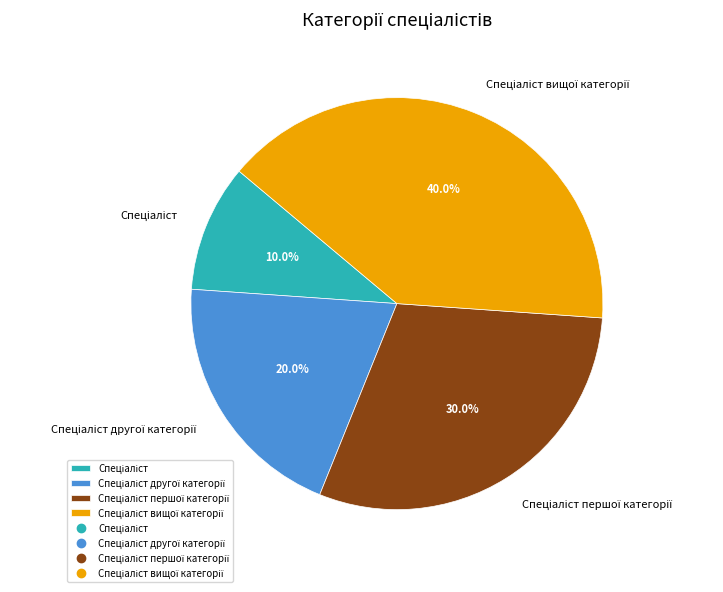

Is there any slice that represents more than half of the pie?

No